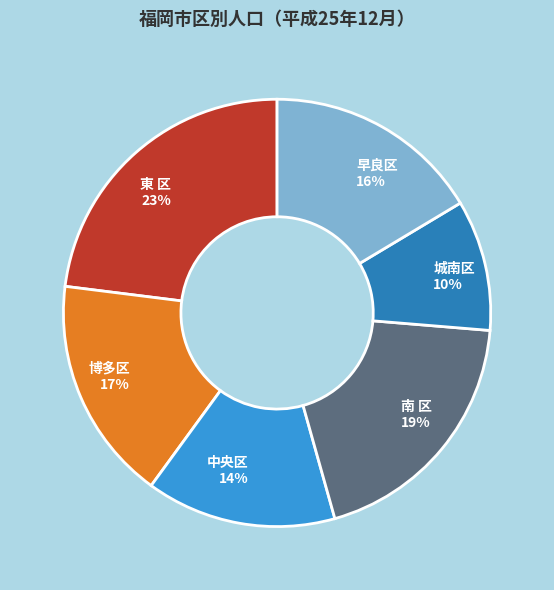

Count the number of slices in the pie.

6